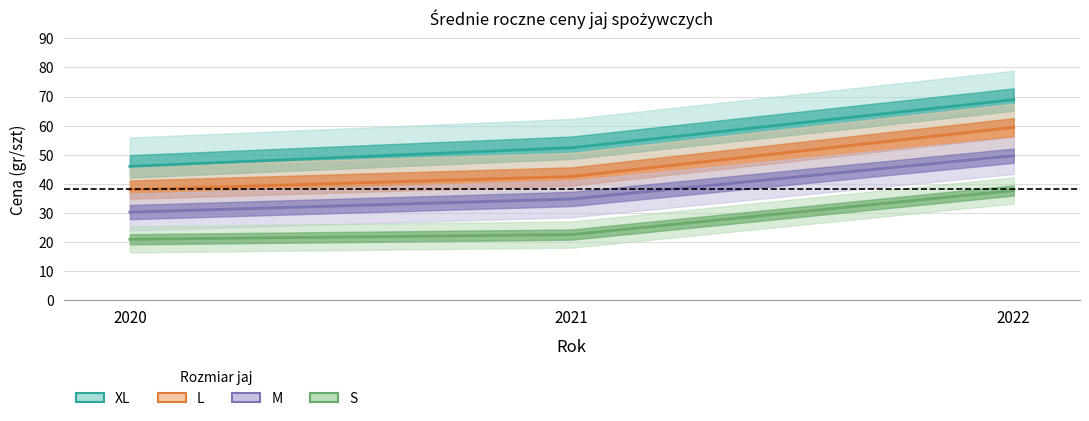

Read the S value at 2022.

37.7